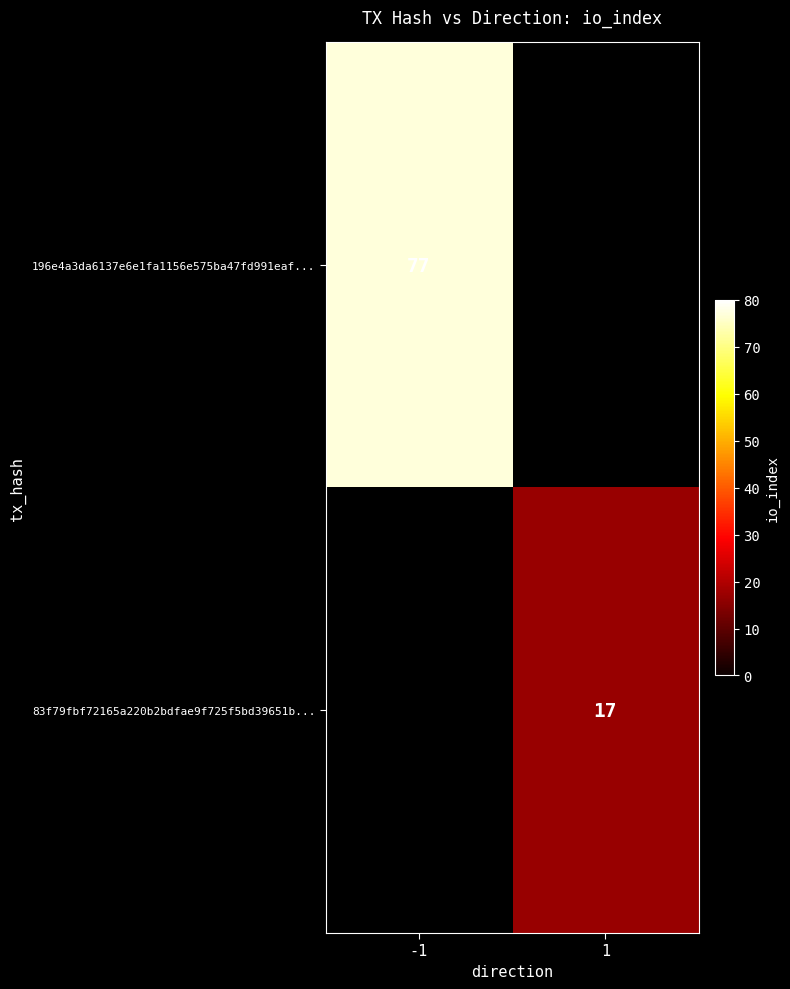

Is the value of 83f79fbf72165a220b2bdfae9f725f5bd39651b... at 1 greater than the value of 196e4a3da6137e6e1fa1156e575ba47fd991eaf... at -1?

No